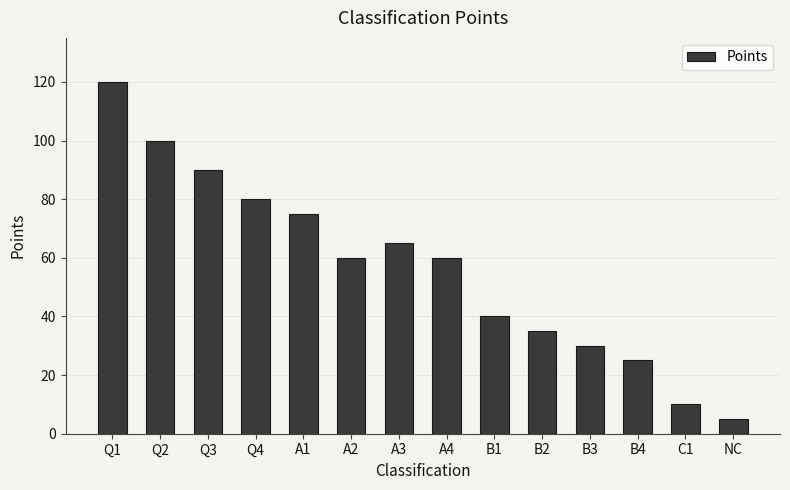

What is the difference between the values at A2 and A1?

15